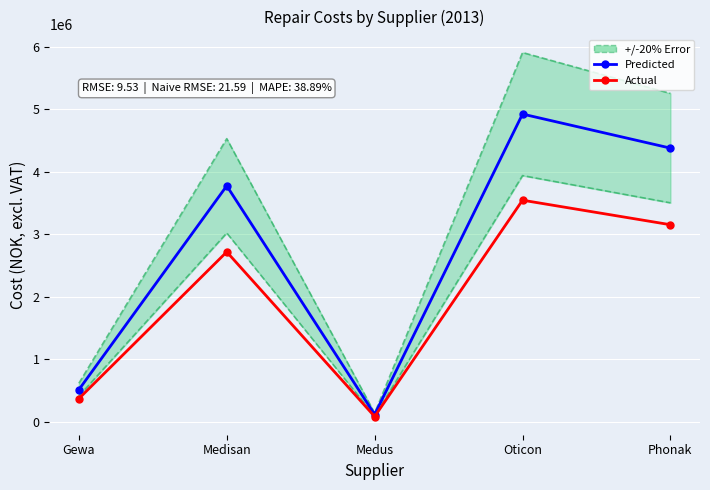

What is the label of the 4th point from the right?

Medisan